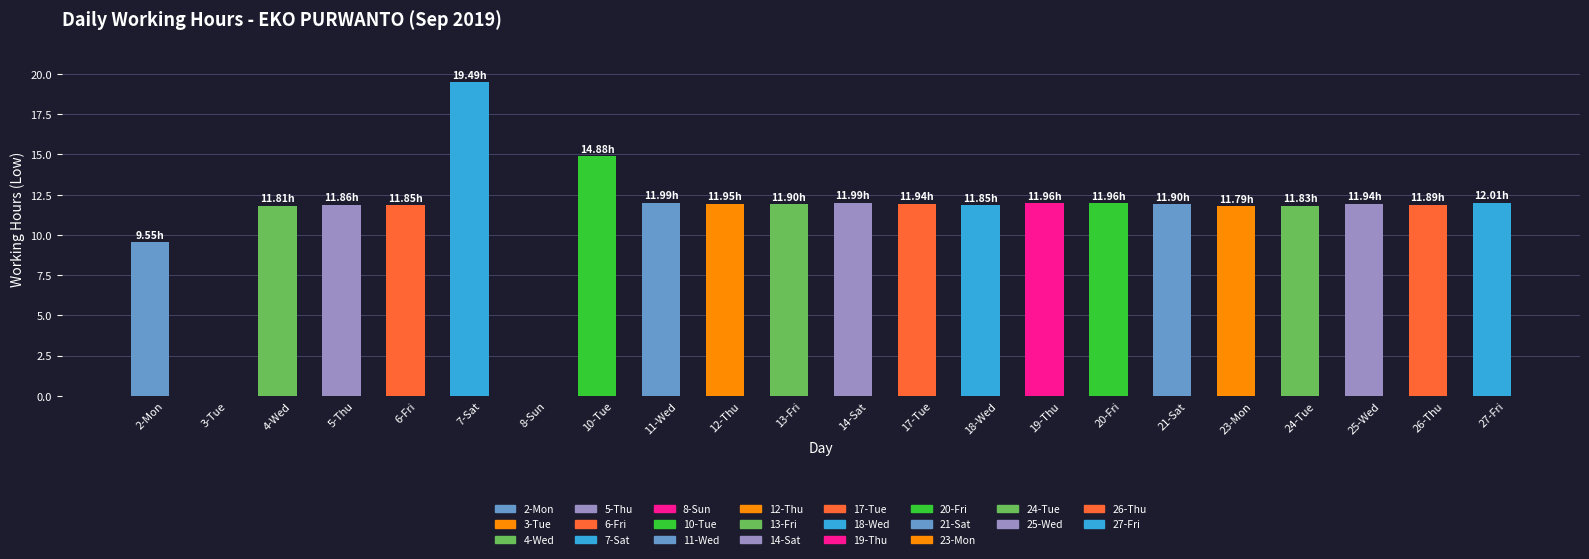

Approximately how many times larger is the value at 2-Mon compared to 23-Mon?

0.8